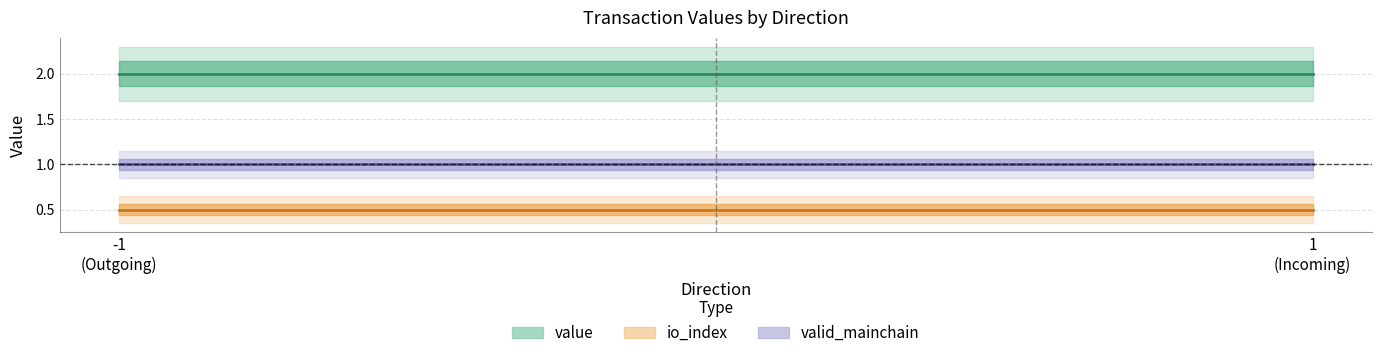

What is the sum of all value values?

4.0